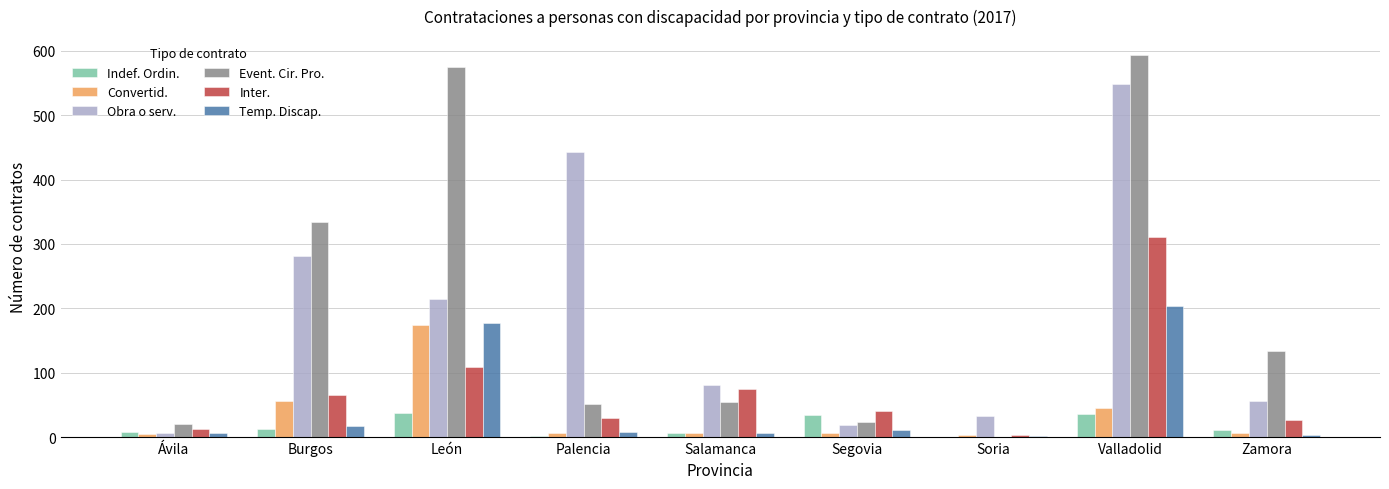

At which category is the sum across all series the highest?

Valladolid